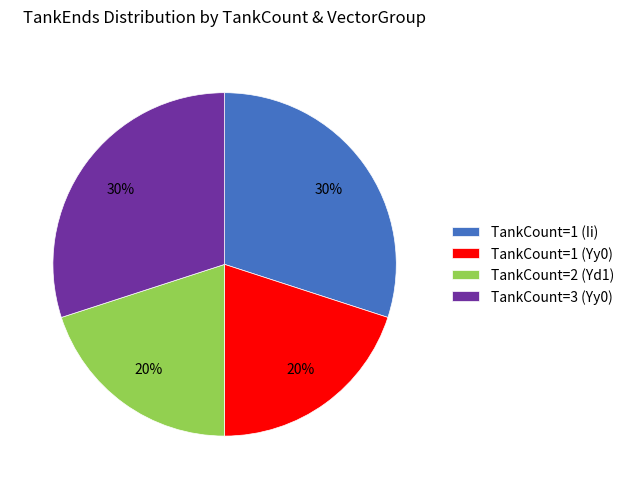

What percentage is the TankCount=1 (Ii) slice, to the nearest percent?

30%